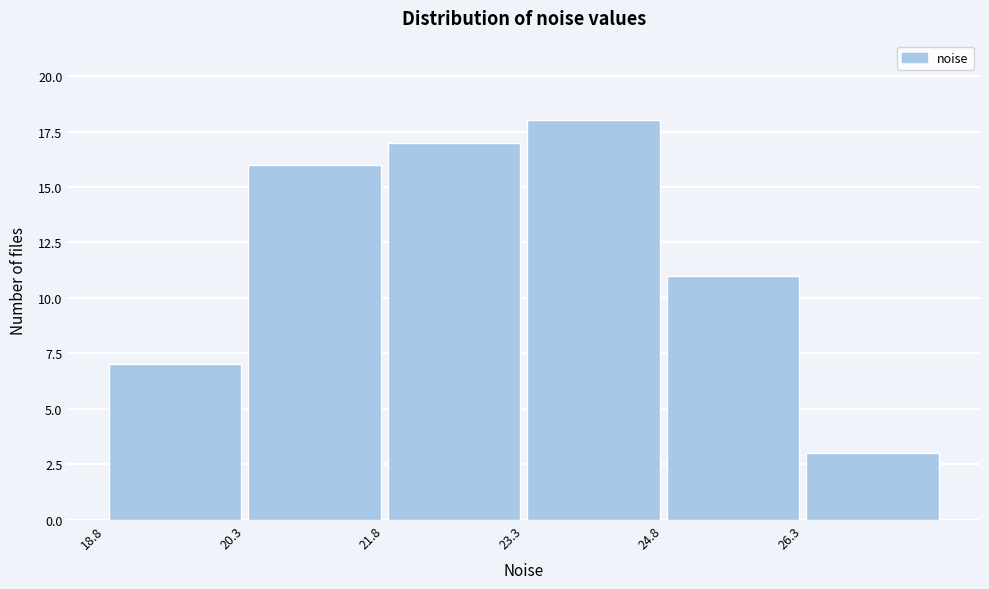

Reading left to right, transcribe this chart: for each bar, give the range it covers on the x-axis and its height. Neither the bar edges nor the heights are printed on the chart, so give them approximately, as read against the axes.

18.8 to 20.4: 7
20.4 to 21.8: 16
21.8 to 23.4: 17
23.4 to 24.8: 18
24.8 to 26.4: 11
26.4 to 27.8: 3